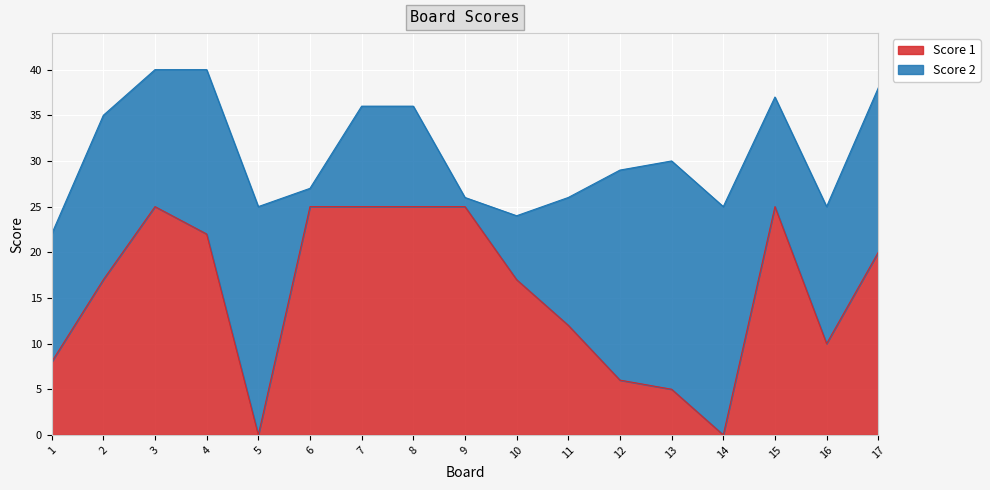

Is it true that Score 1 equals 25 at 15?

True